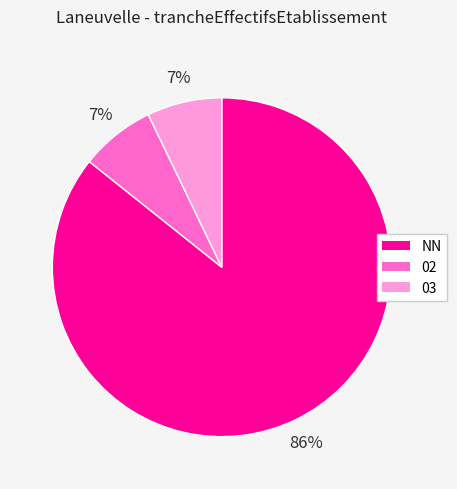

To the nearest percent, what is the average slice percentage?

33%